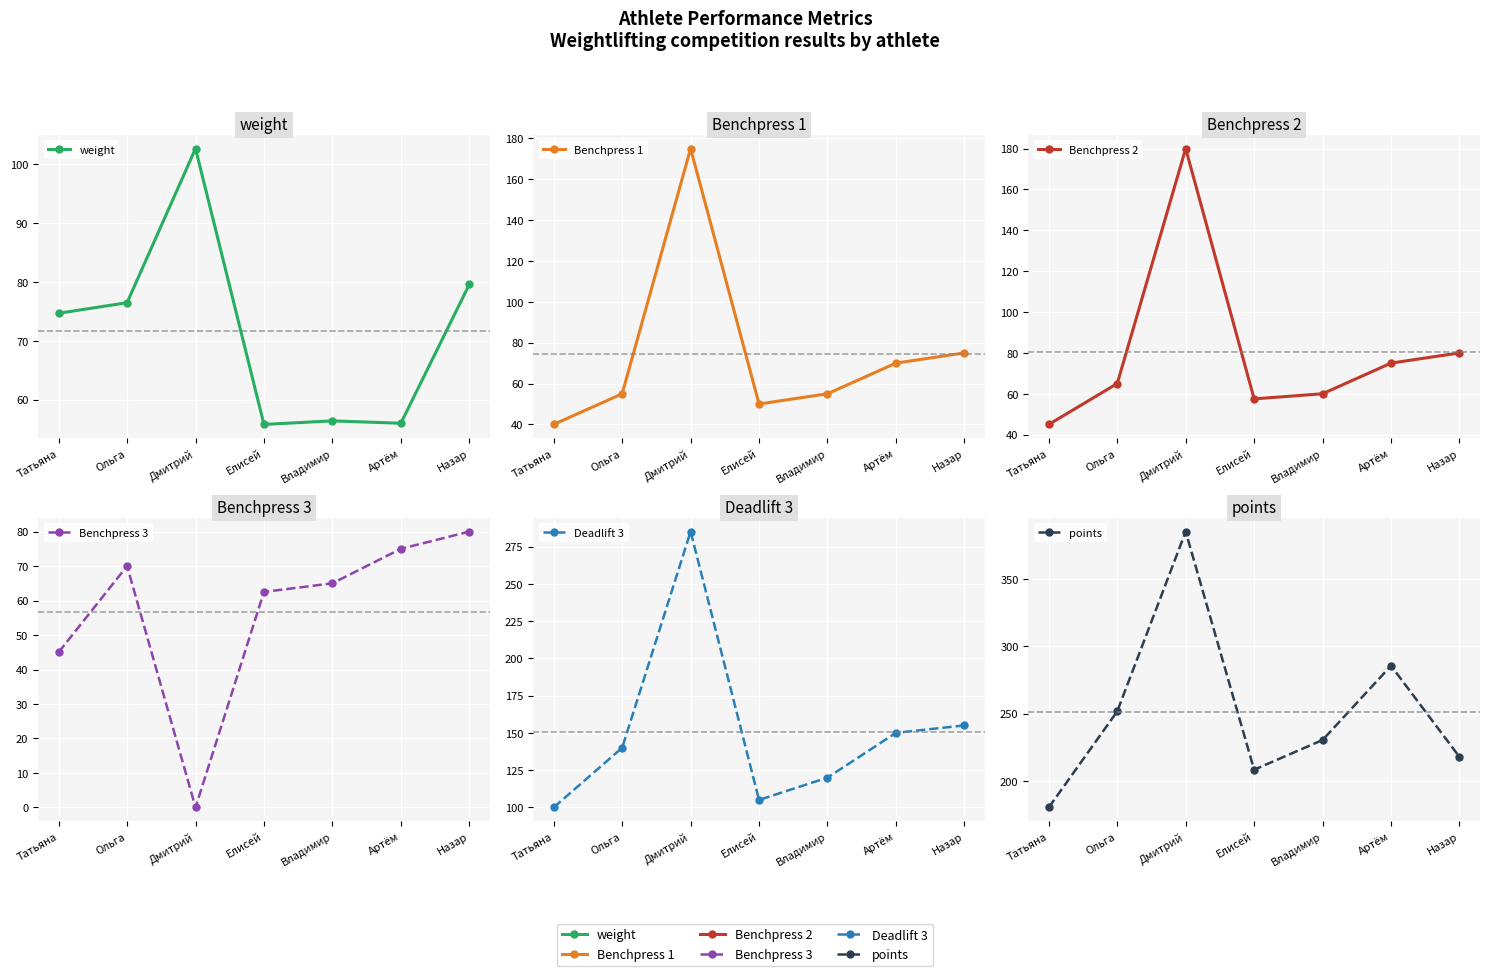

Which series has the largest range (max minus min)?

points